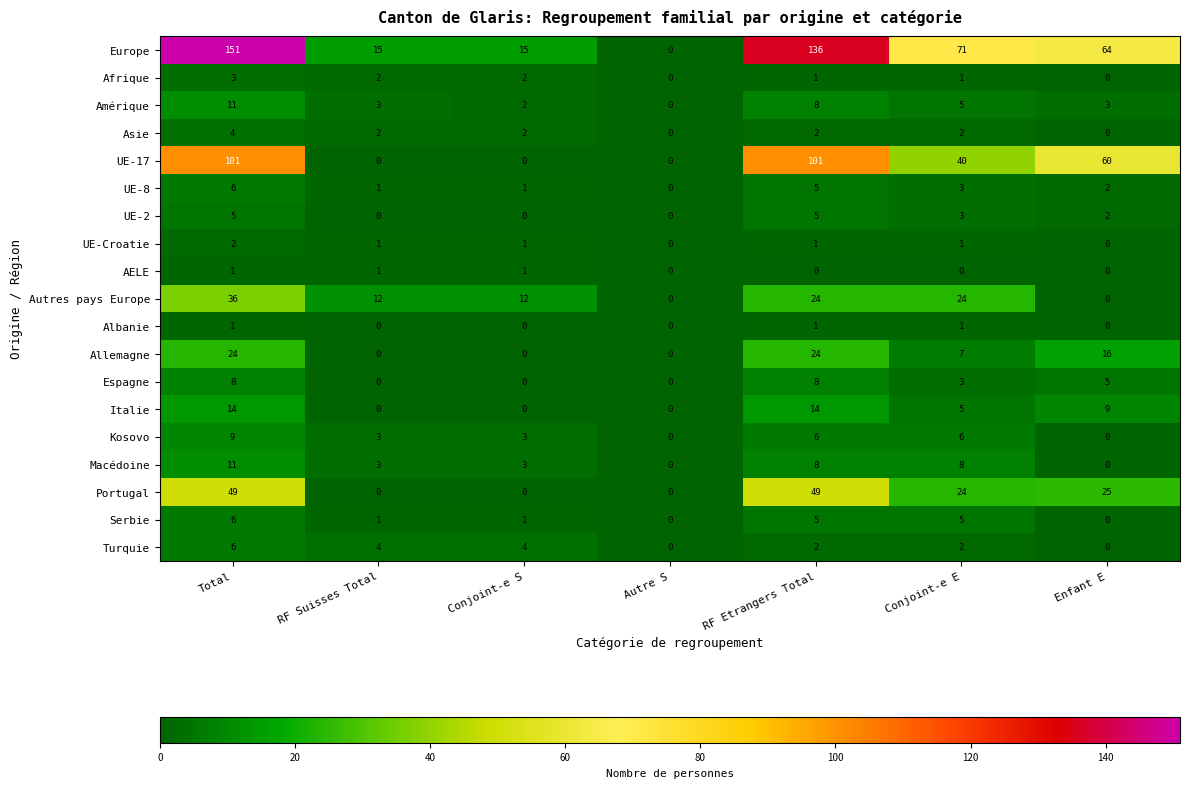

Where does the Espagne series first go above 3?

Total